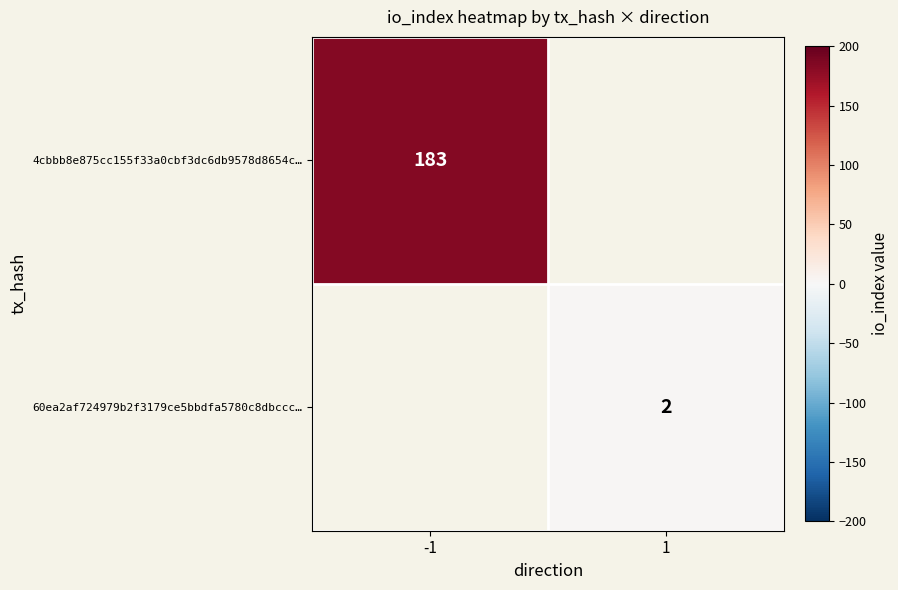

The value of 60ea2af724979b2f3179ce5bbdfa5780c8dbccc… at 1 is 3. True or false?

False